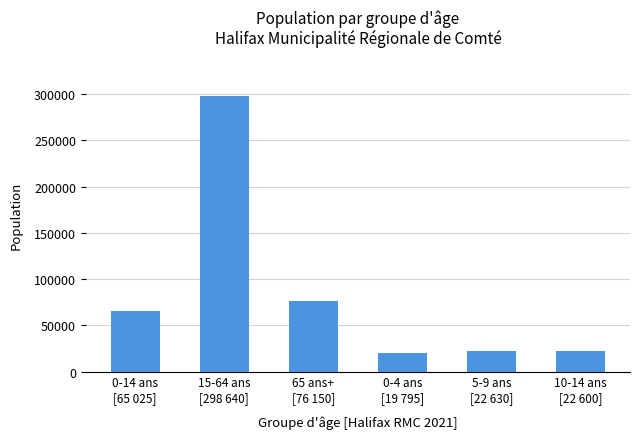

Which category has the highest value across all series?

15-64 ans
[298 640]